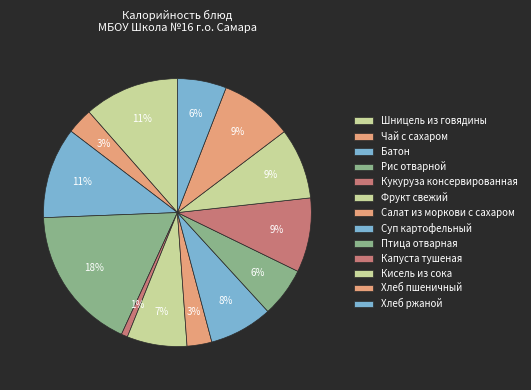

Count the number of slices in the pie.

13